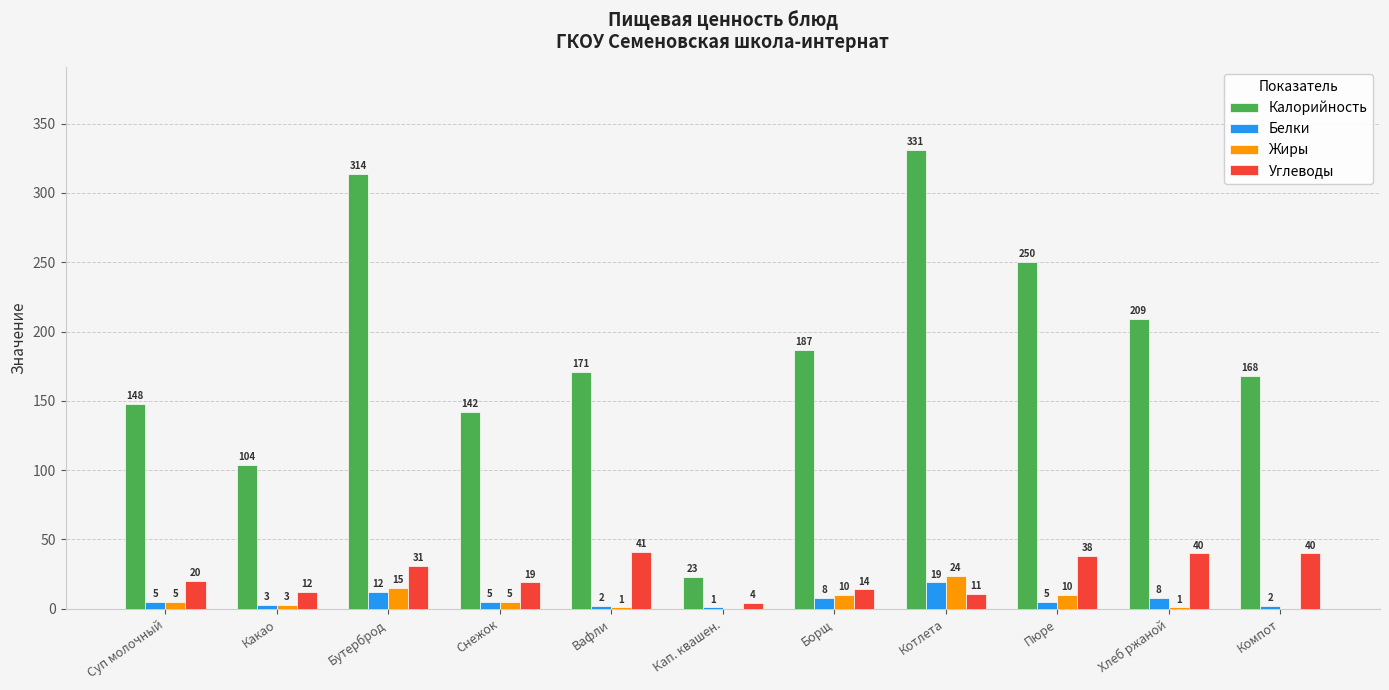

How many categories are shown in the chart?

11